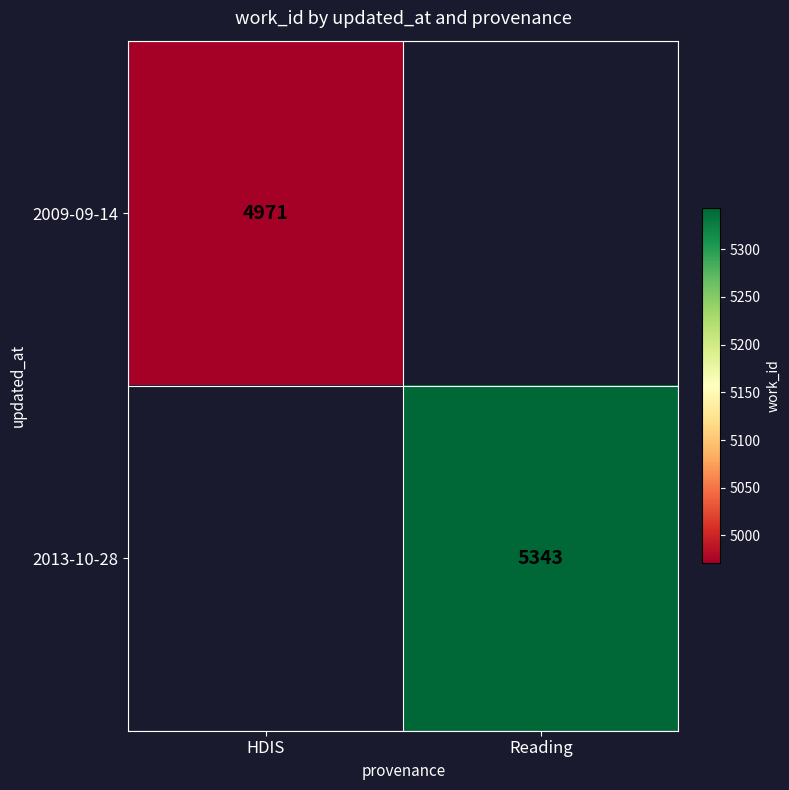

The value of 2013-10-28 at Reading is 5343. True or false?

True